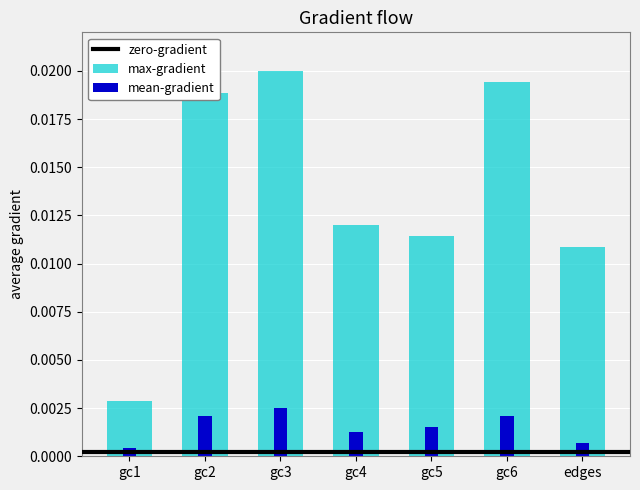

Does the chart contain stacked bars?

No